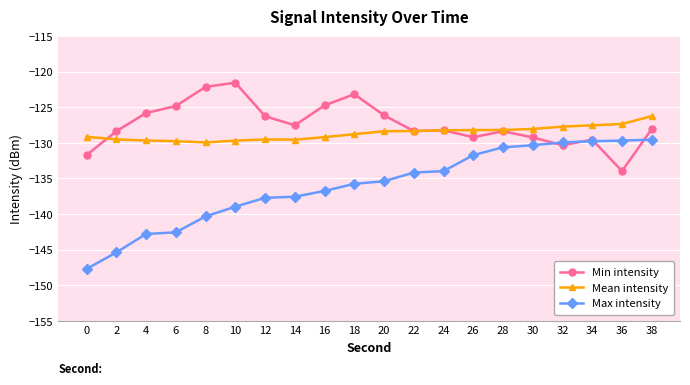

What is the spread (max minus min) of values at 26?

3.5